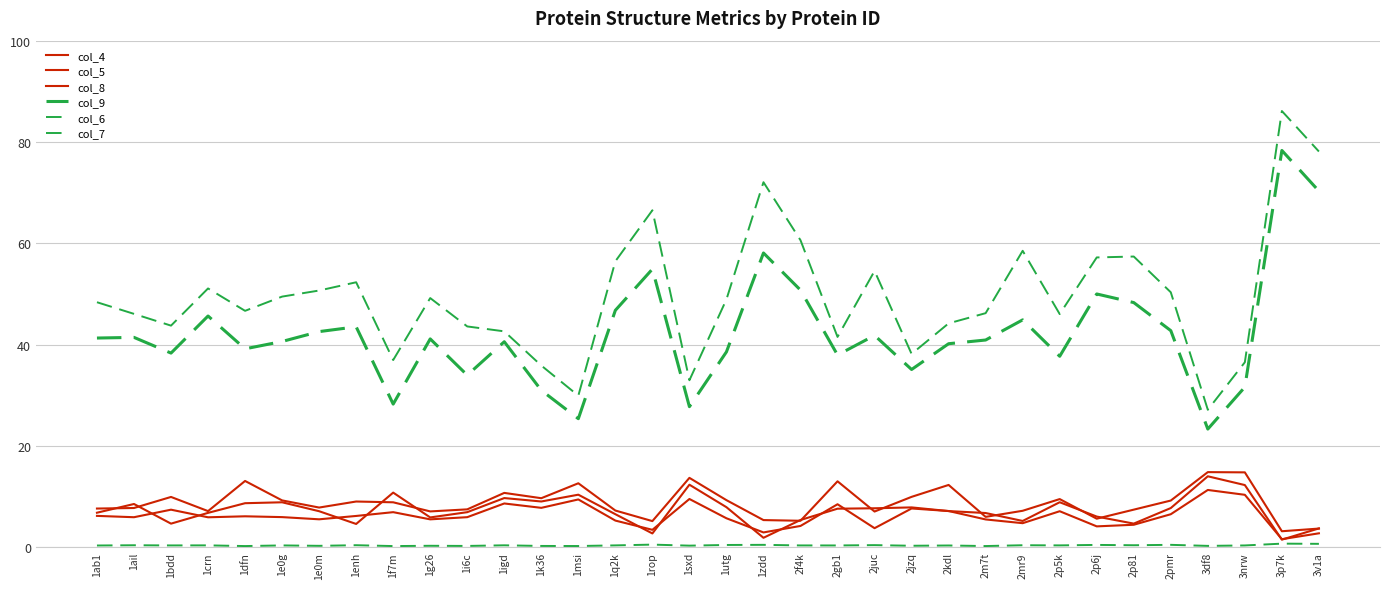

What is the total value across all series at 2pmr?

117.1